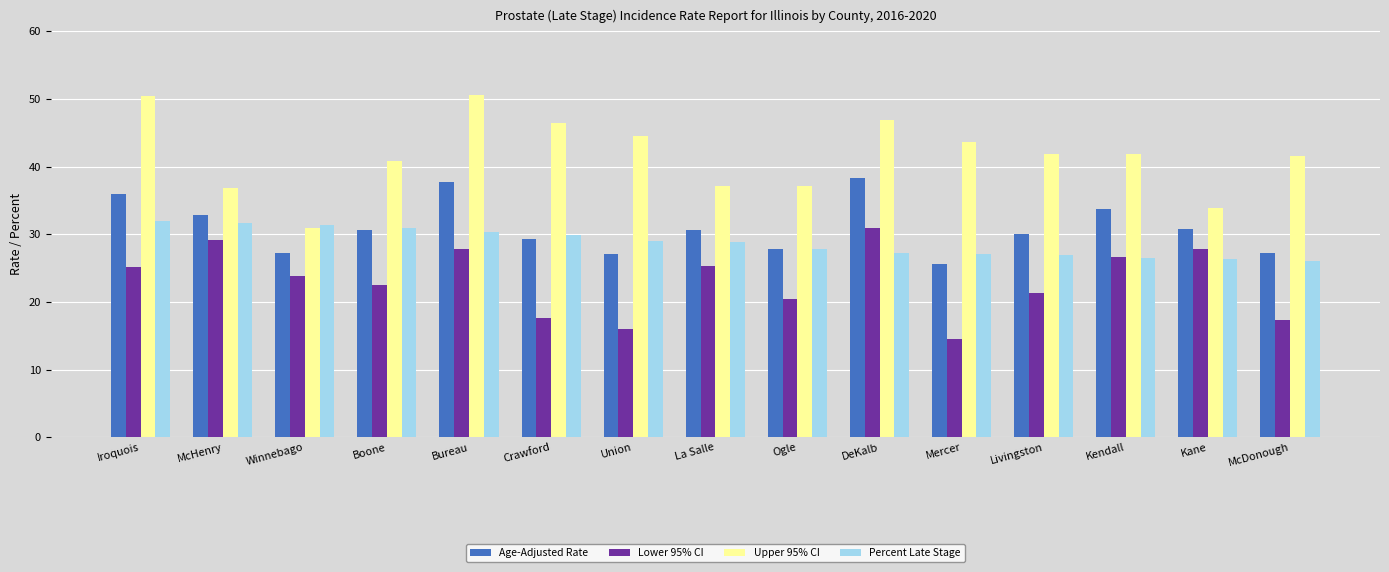

Rank the series at Crawford from highest to lowest value.

Upper 95% CI, Percent Late Stage, Age-Adjusted Rate, Lower 95% CI